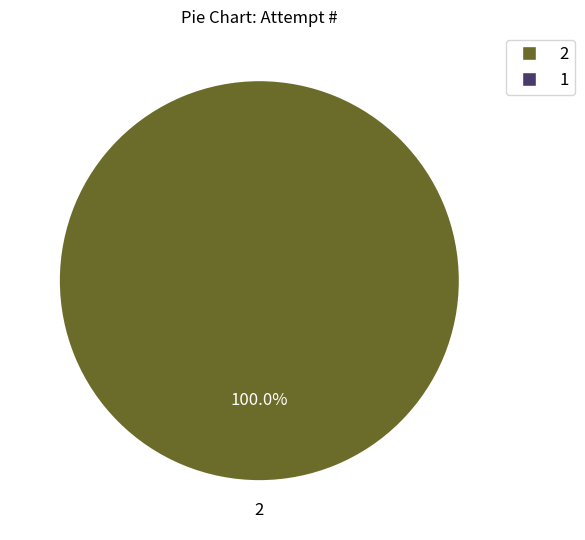

Is there a majority slice in this chart?

Yes